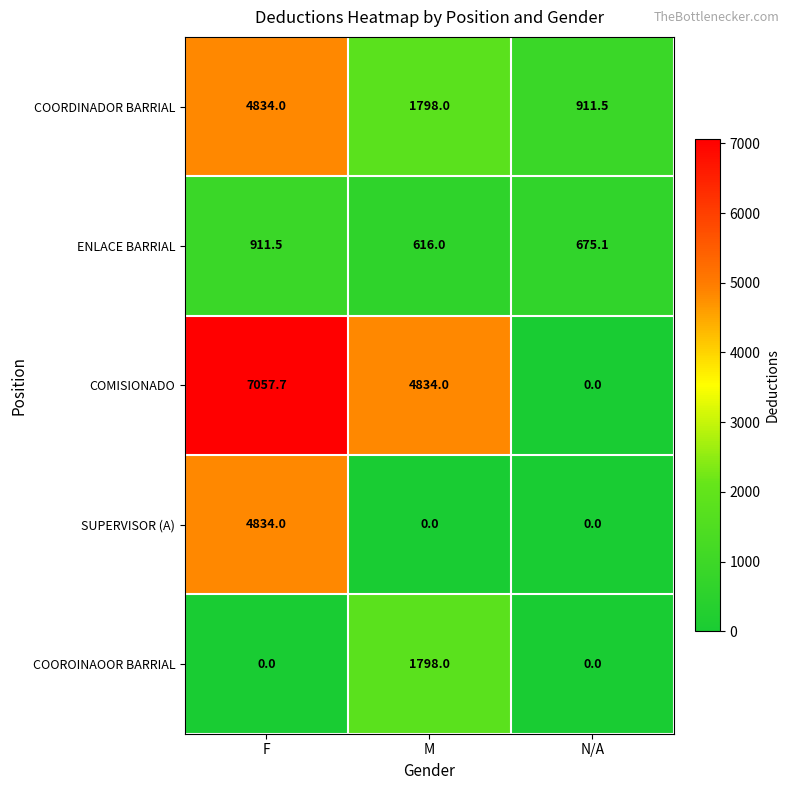

What is the sum of the SUPERVISOR (A) values at N/A and F?

4834.0